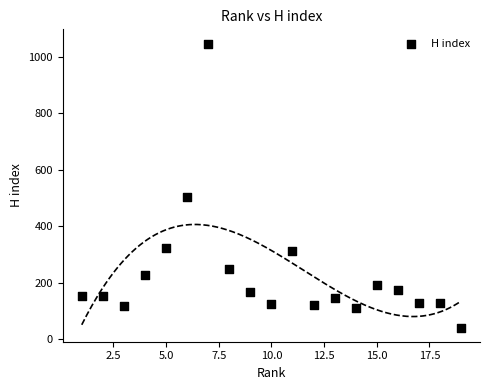

What is the range of Y values (max minus min)?

1006